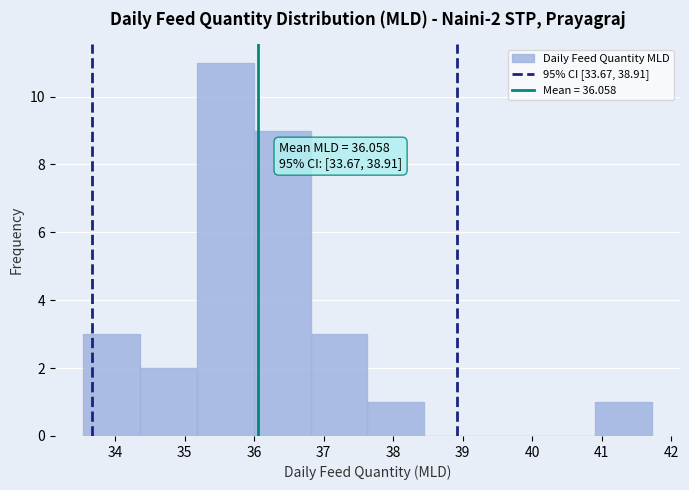

Which range on the x-axis has the tallest bar?

35.2 to 36.0